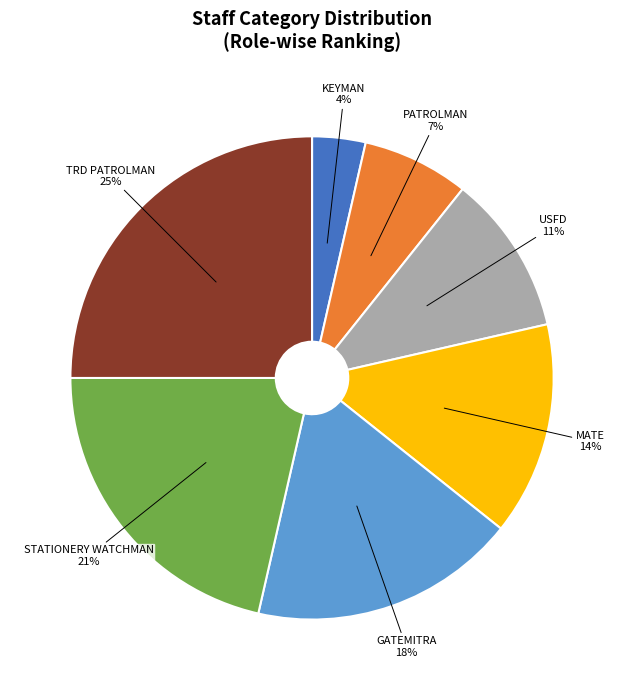

To the nearest percent, what is the difference between the STATIONERY WATCHMAN and MATE slice percentages?

7%